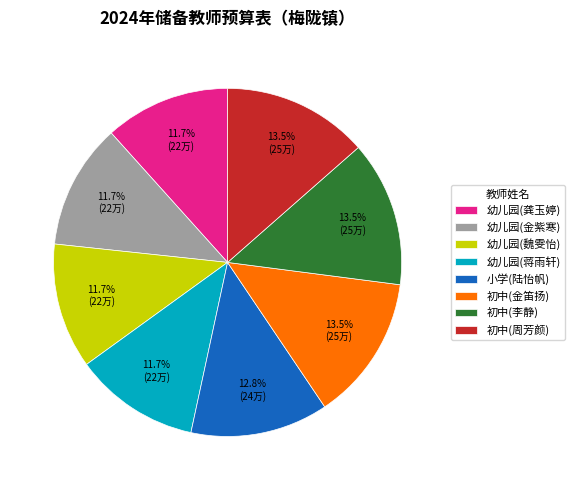

What is the total percentage of 幼儿园(魏雯怡) and 小学(陆怡帆)?

24.5%